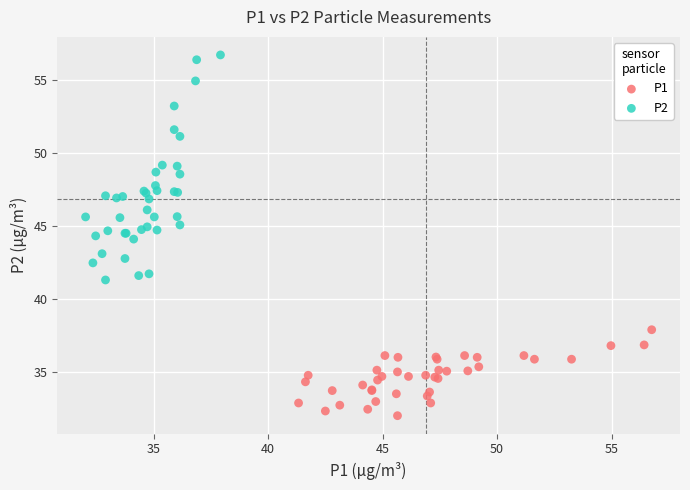

Which series contains the highest Y value?

P2